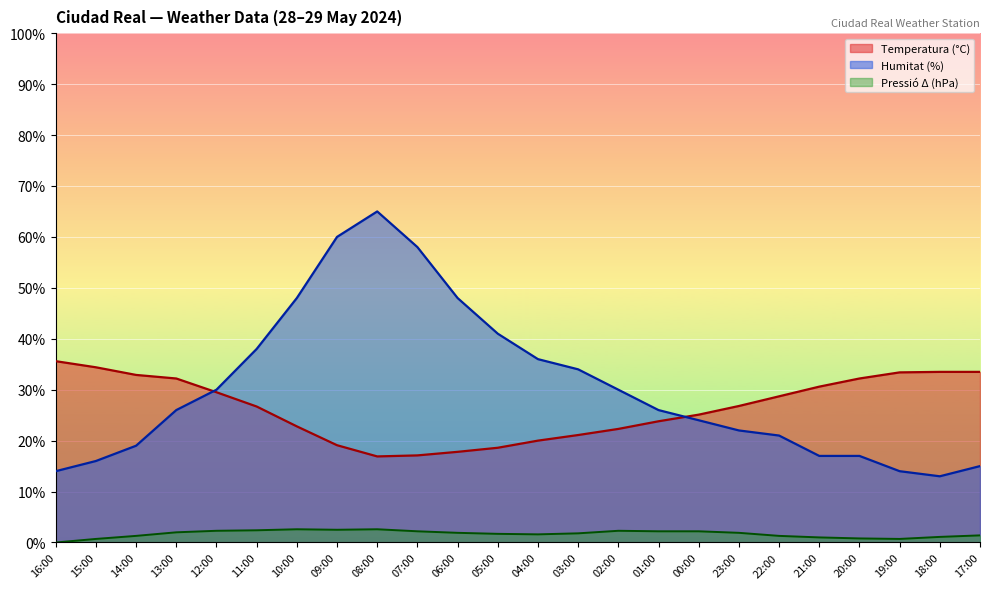

What are all the series names shown in the legend?

Temperatura (°C), Humitat (%), Pressió Δ (hPa)